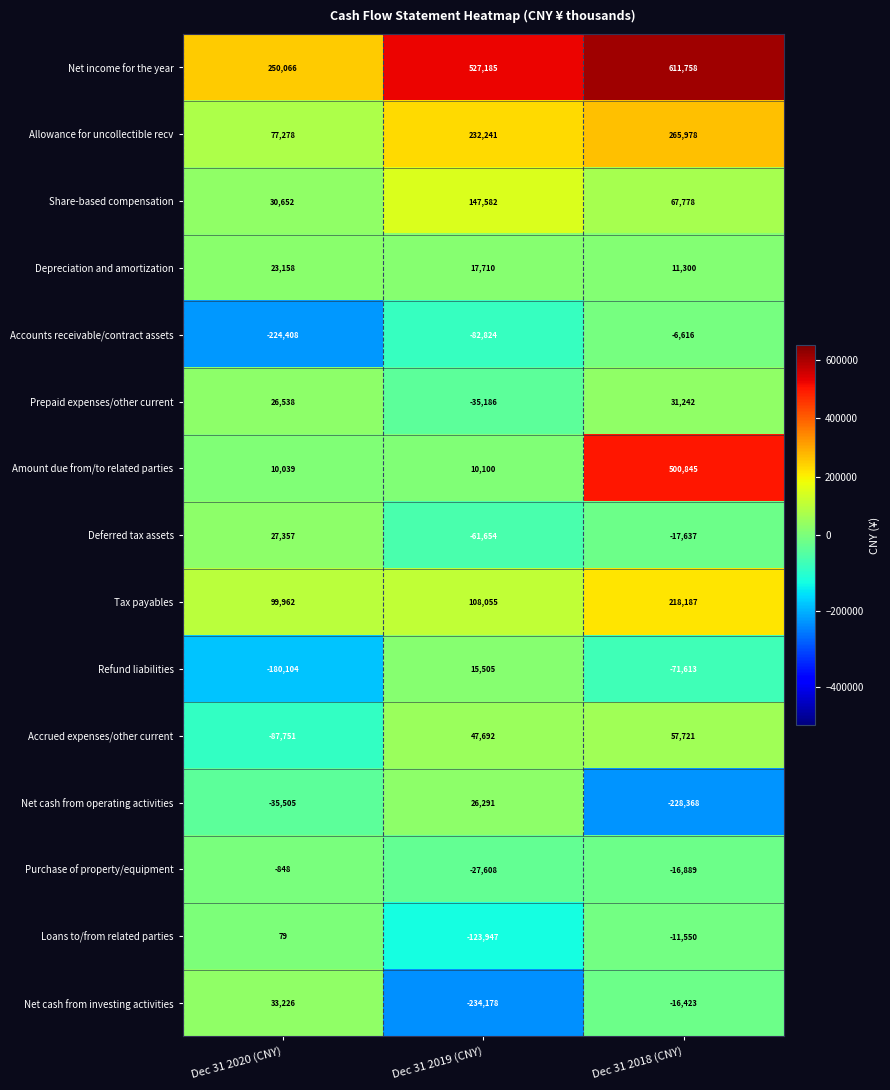

How many values in the Depreciation and amortization series are below 17710?

1